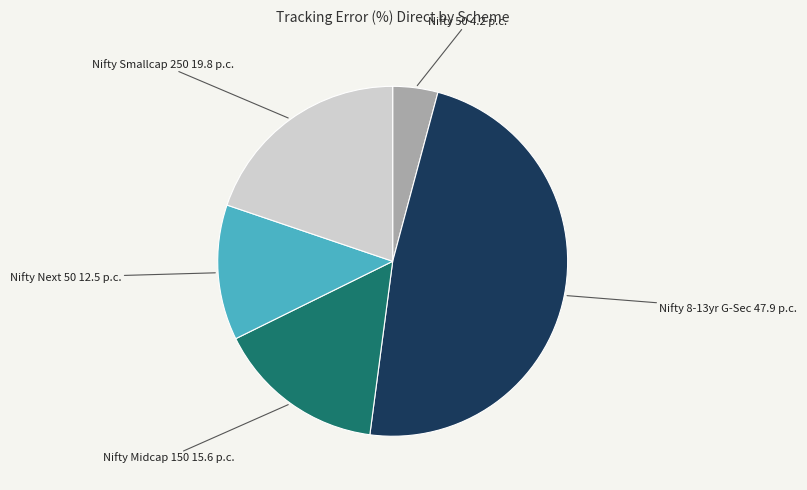

Does any single category account for the majority?

No